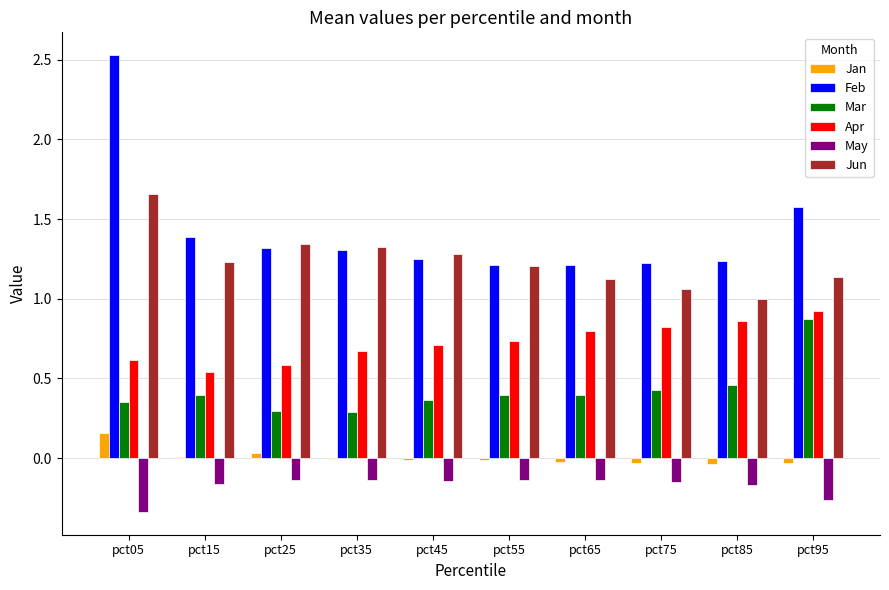

What is the maximum value shown in the chart?

2.5